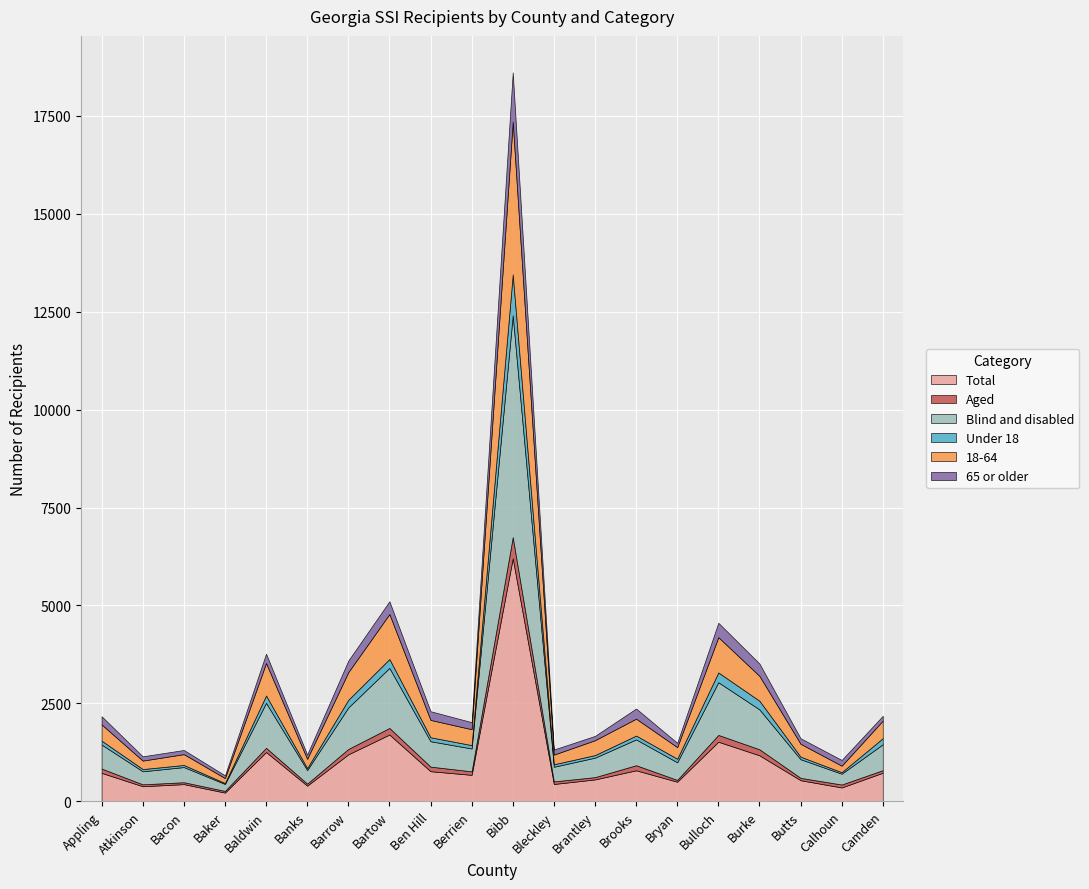

Which category has the highest value across all series?

Bibb